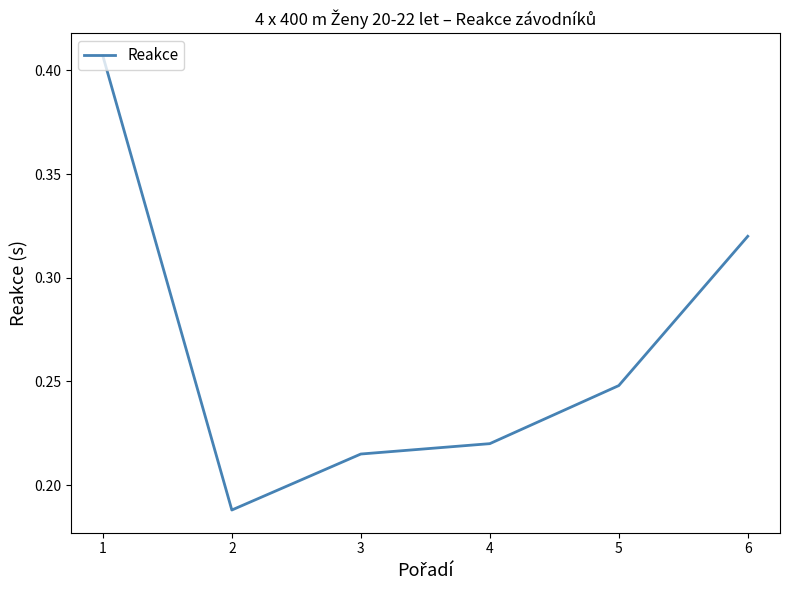

Does the chart have visible grid lines?

No